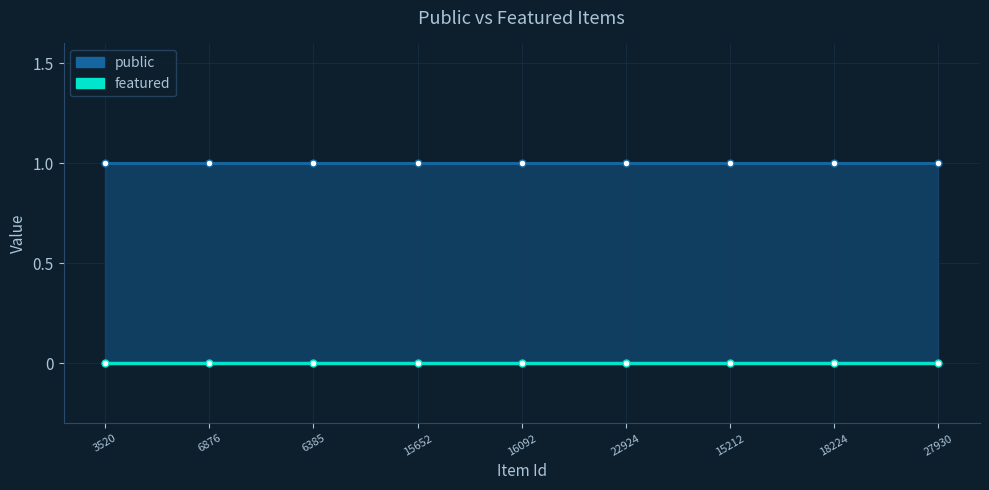

Between 6876 and 27930, which series saw the biggest shift?

public